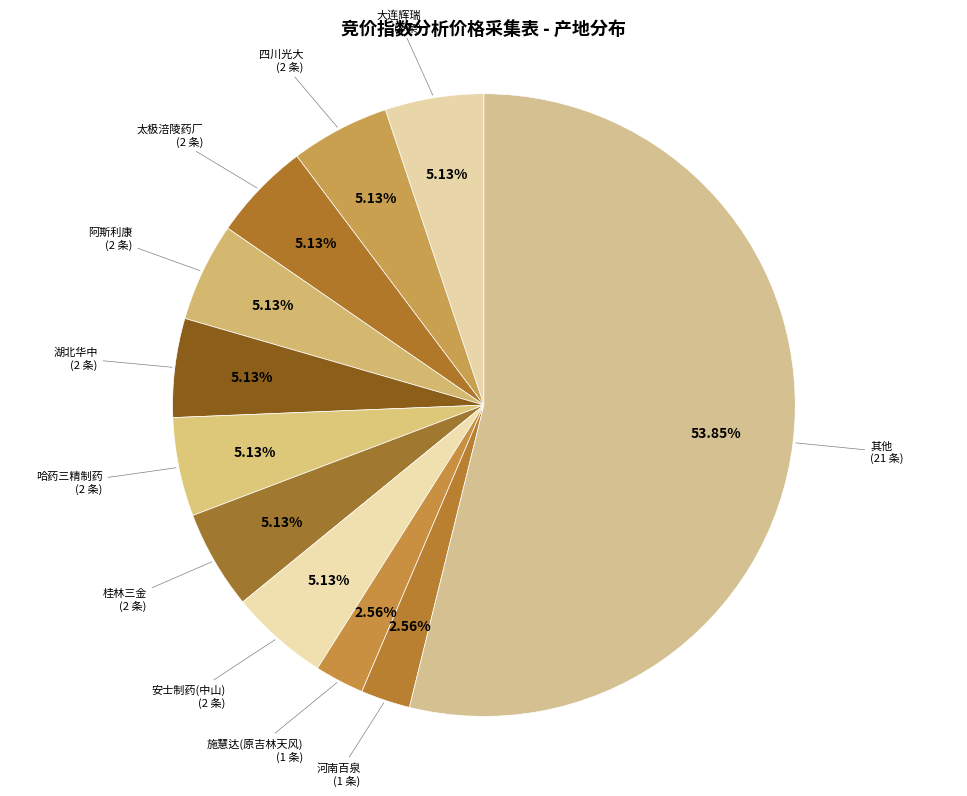

Does 哈药三精制药 represent more than half of the total?

No